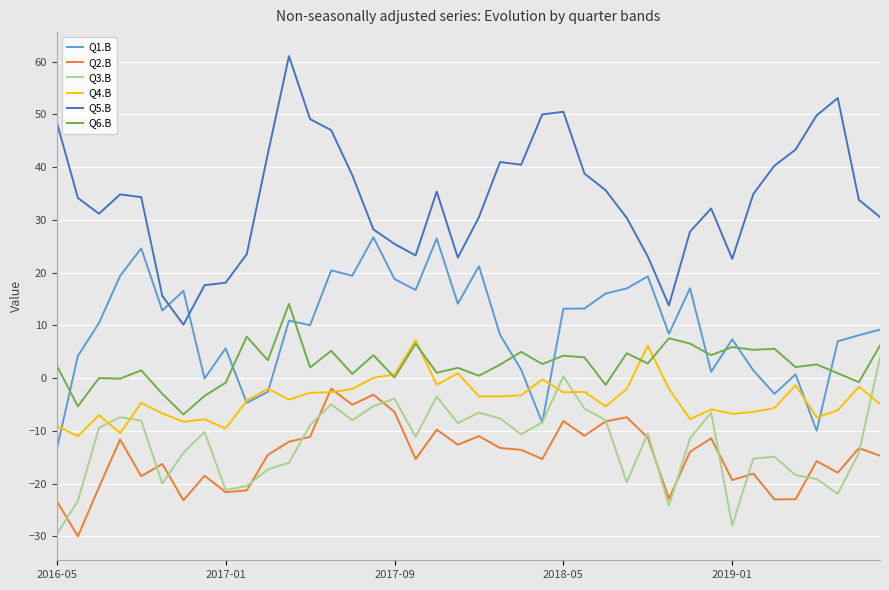

What is the smallest value displayed?

-30.0